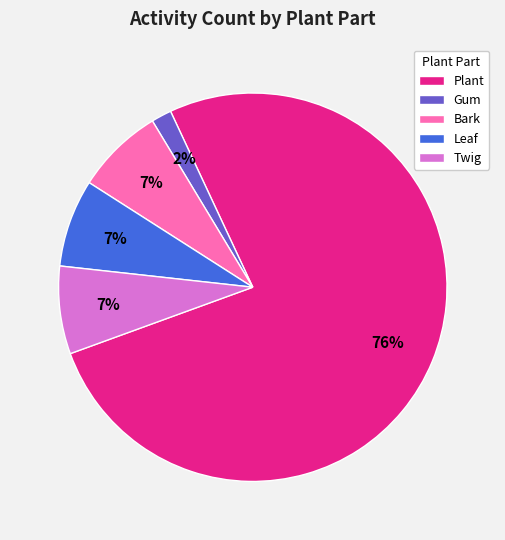

What percentage is the Twig slice, to the nearest percent?

7%